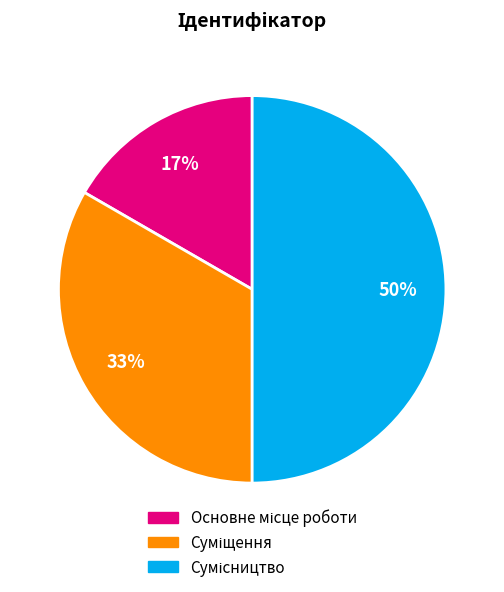

To the nearest percent, what is the average slice percentage?

33%